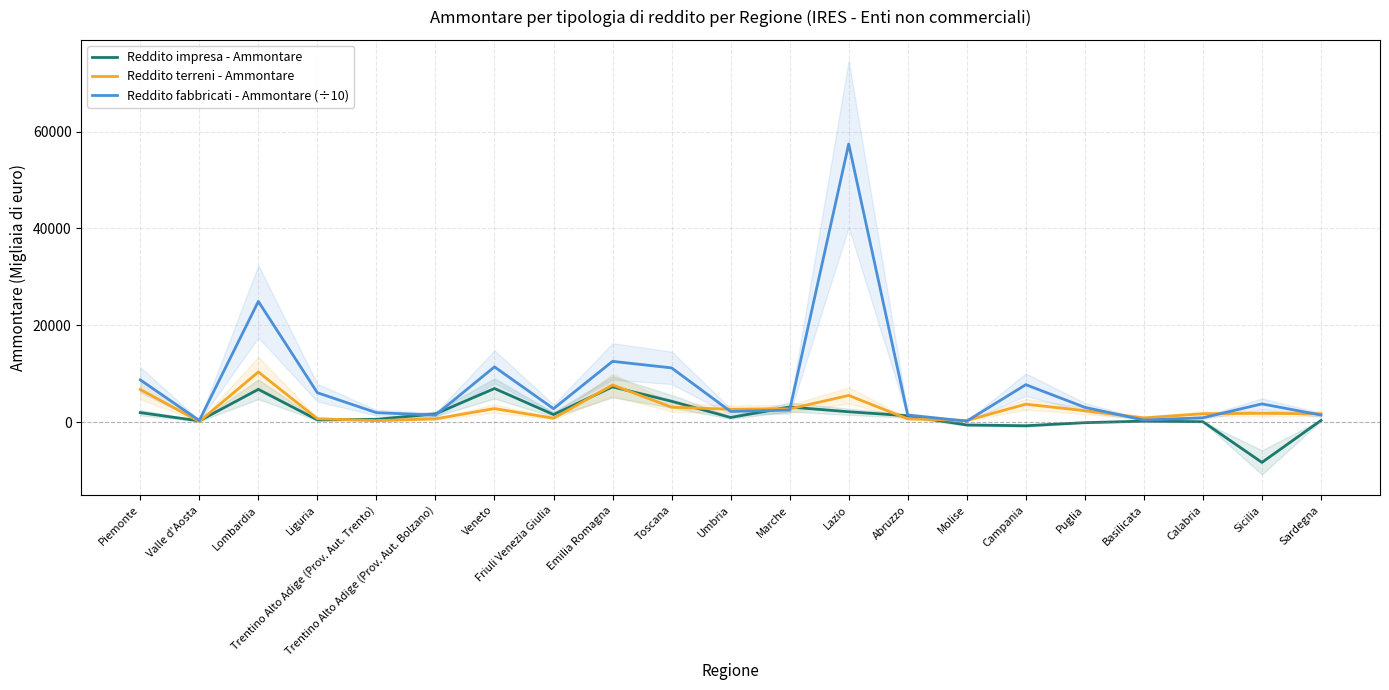

Rank the series by their average value, from highest to lowest.

Reddito fabbricati - Ammontare (÷10), Reddito terreni - Ammontare, Reddito impresa - Ammontare